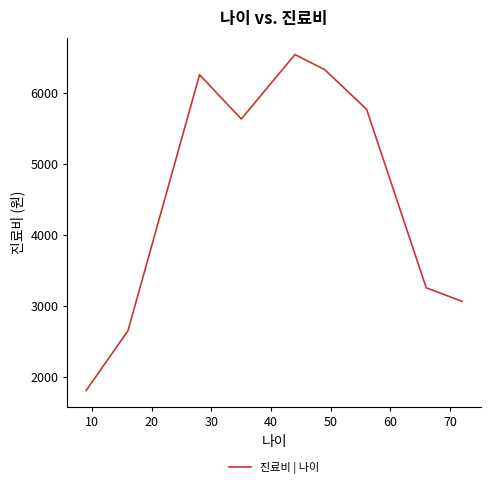

What is the difference between the maximum and minimum values?

4734.9